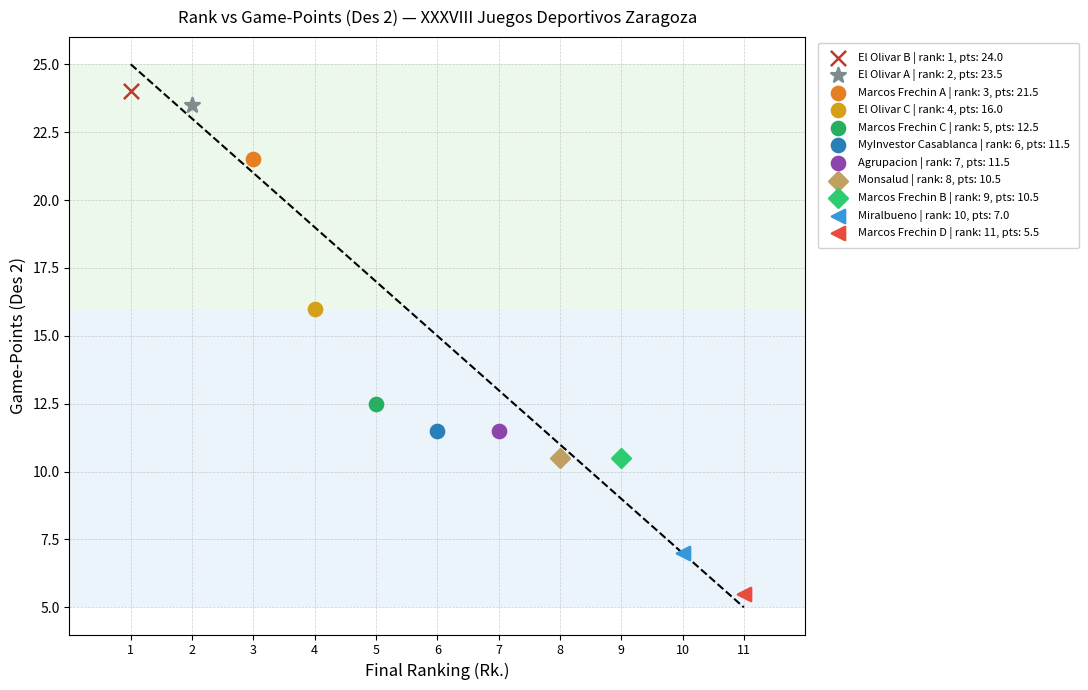

What are all the series names shown in the legend?

El Olivar B | rank: 1, pts: 24.0, El Olivar A | rank: 2, pts: 23.5, Marcos Frechin A | rank: 3, pts: 21.5, El Olivar C | rank: 4, pts: 16.0, Marcos Frechin C | rank: 5, pts: 12.5, MyInvestor Casablanca | rank: 6, pts: 11.5, Agrupacion | rank: 7, pts: 11.5, Monsalud | rank: 8, pts: 10.5, Marcos Frechin B | rank: 9, pts: 10.5, Miralbueno | rank: 10, pts: 7.0, Marcos Frechin D | rank: 11, pts: 5.5